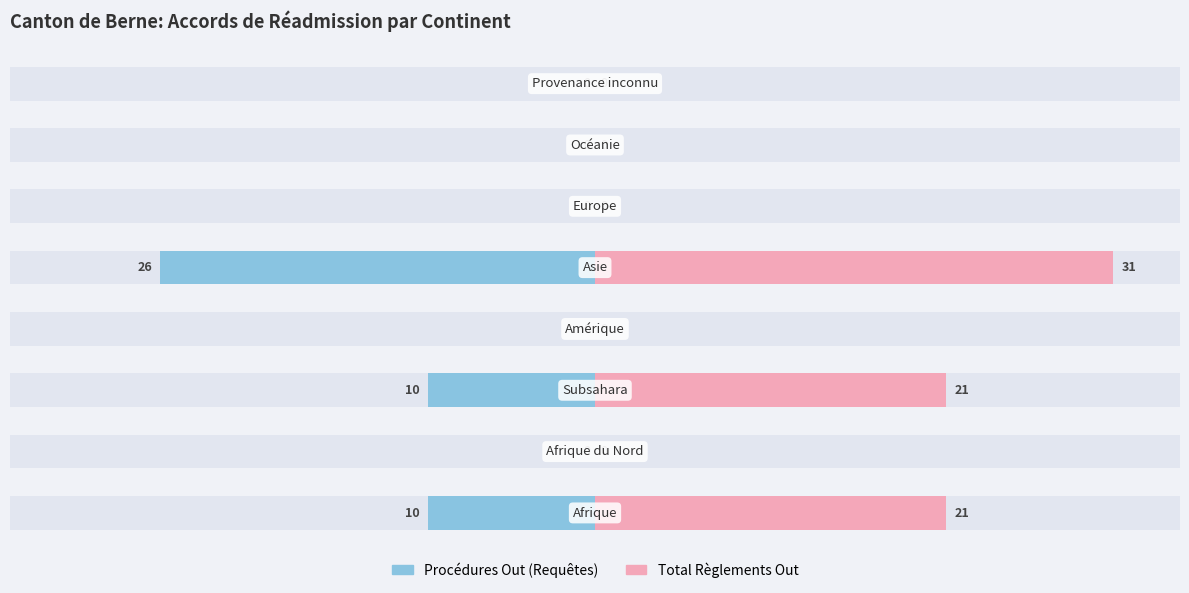

At how many categories does at least one series exceed 4?

3